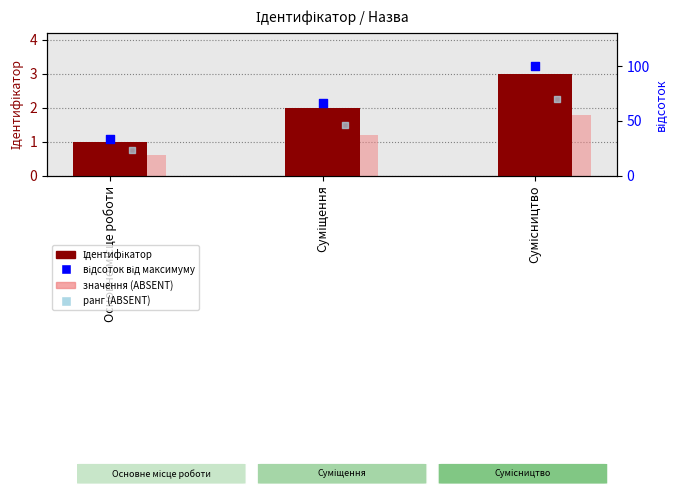

Which series has the widest spread of Y values?

відсоток від максимуму